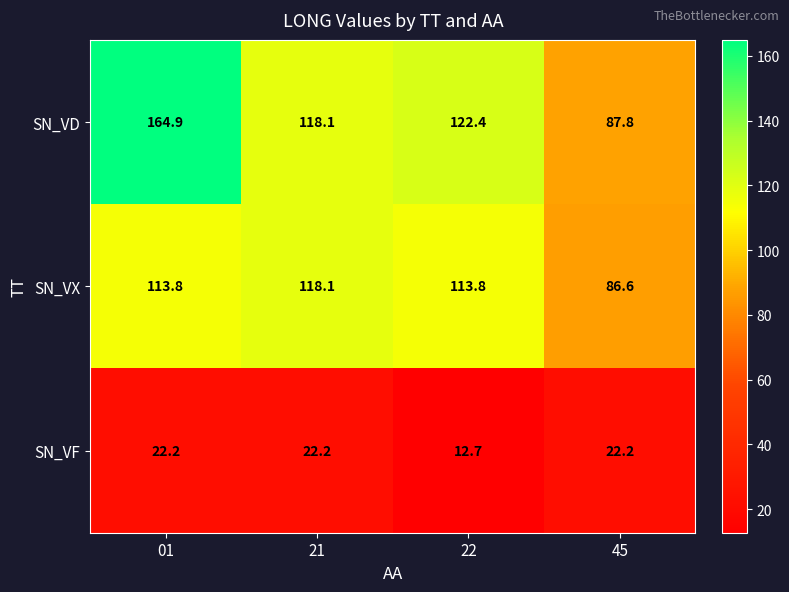

The value of SN_VX at 45 is 86.6. True or false?

True